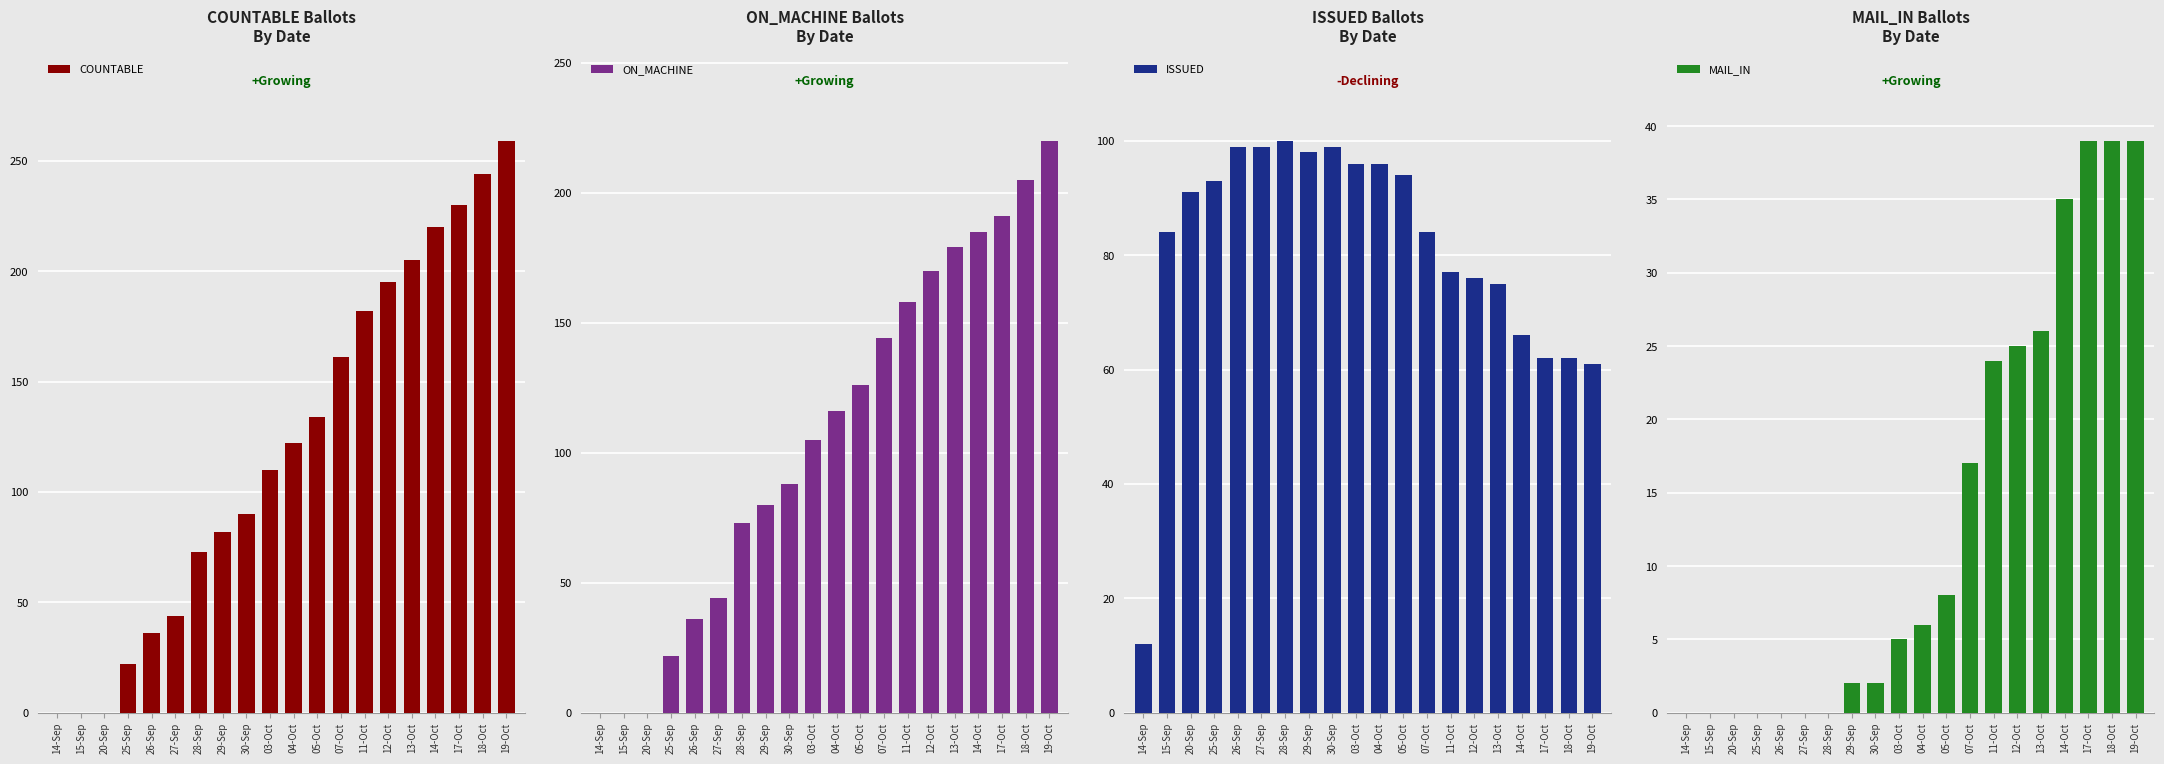

How many bars are there in total?

80